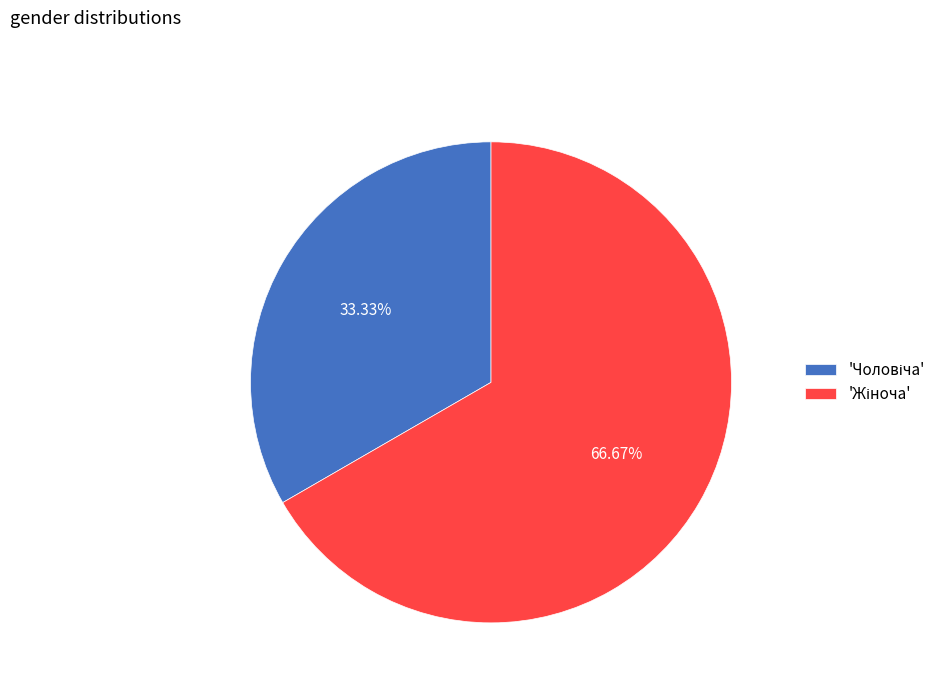

Does any single category account for the majority?

Yes